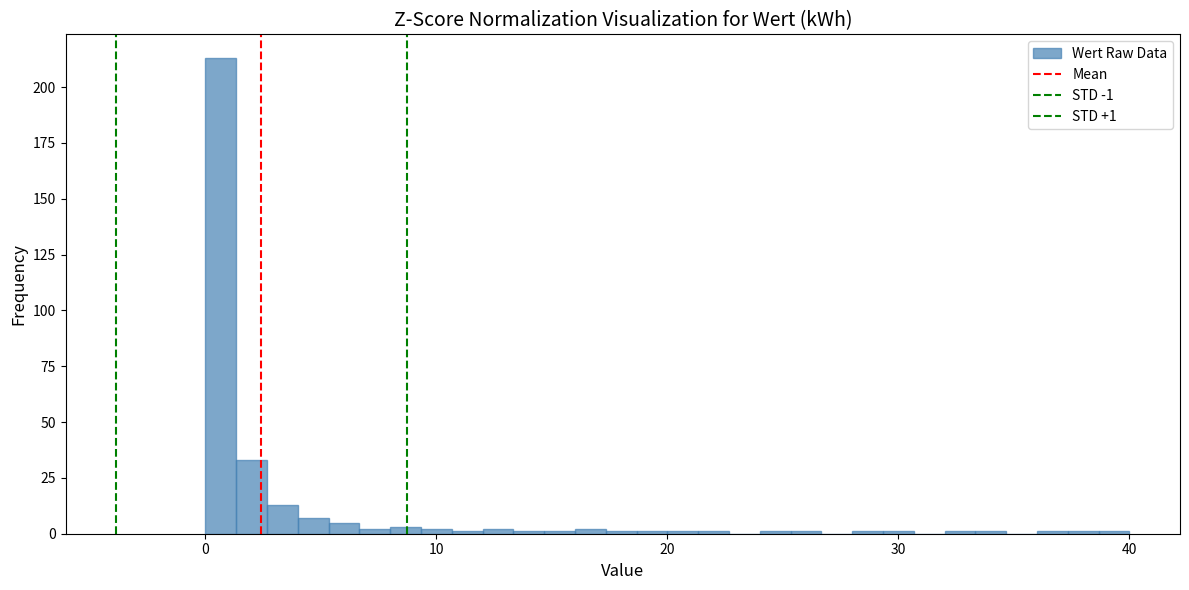

Read against the x-axis, roughly where is the centre of the tallest bar?

1